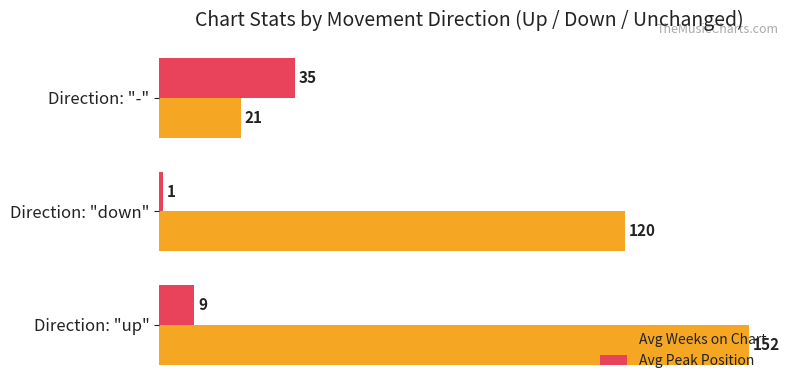

Which series changed the most between Direction: "down" and Direction: "-"?

Avg Weeks on Chart